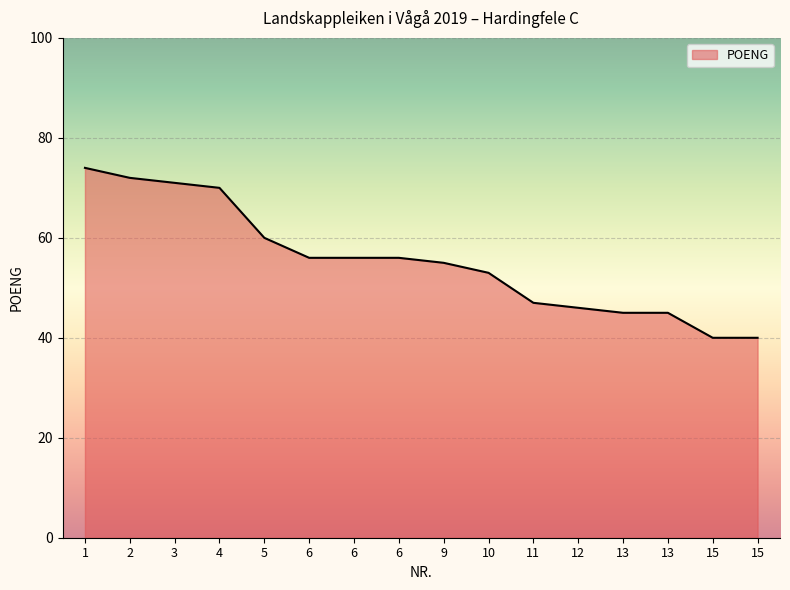

Is this an area chart (filled region under the line)?

Yes